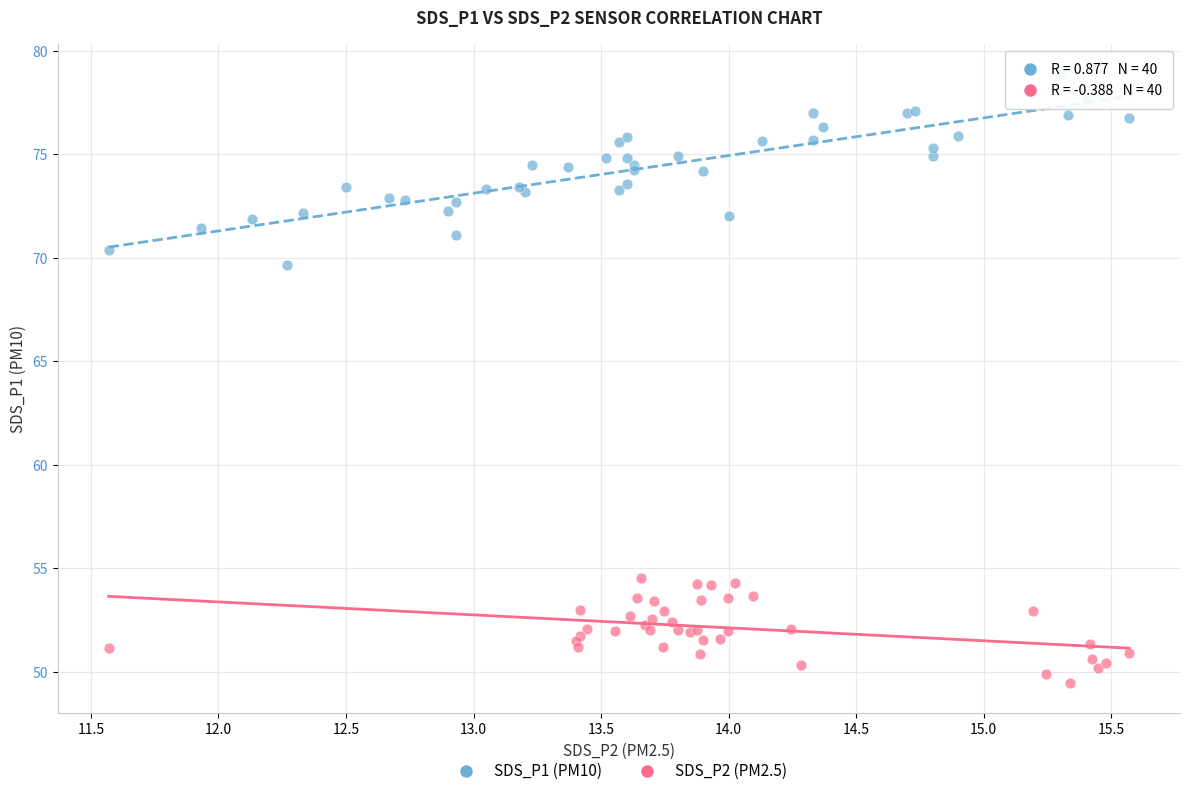

What are all the series names shown in the legend?

SDS_P1 (PM10), SDS_P2 (PM2.5)